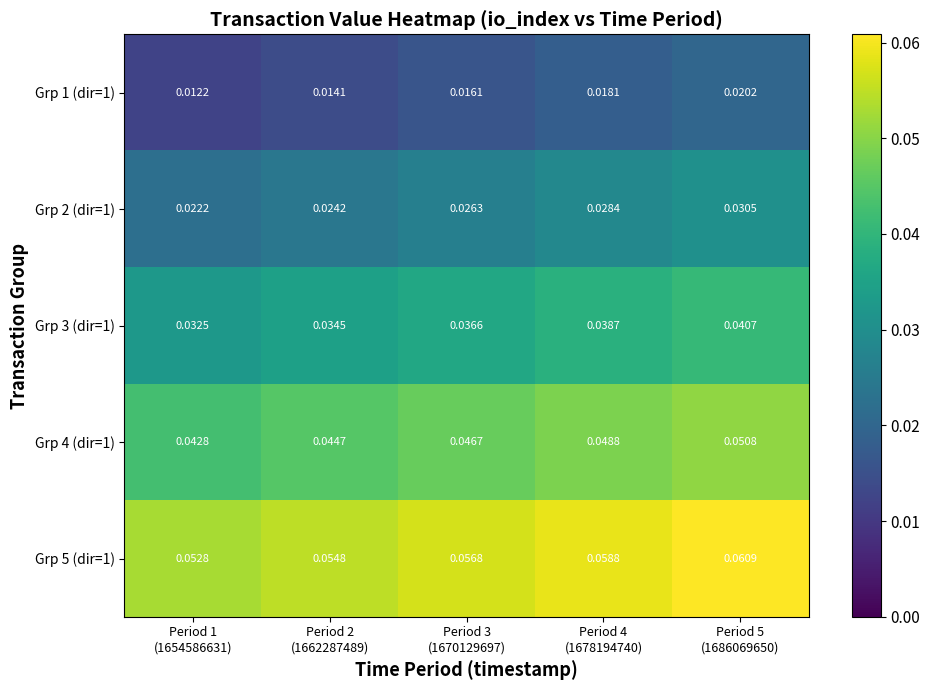

Count the Grp 4 (dir=1) values in the range 0 to 1.

5